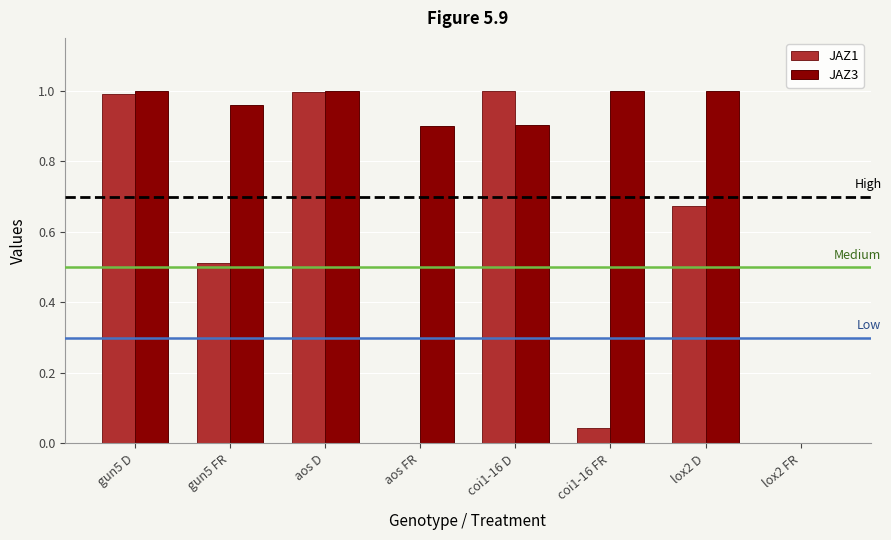

Is it true that JAZ3 equals 1.4 at aos FR?

False